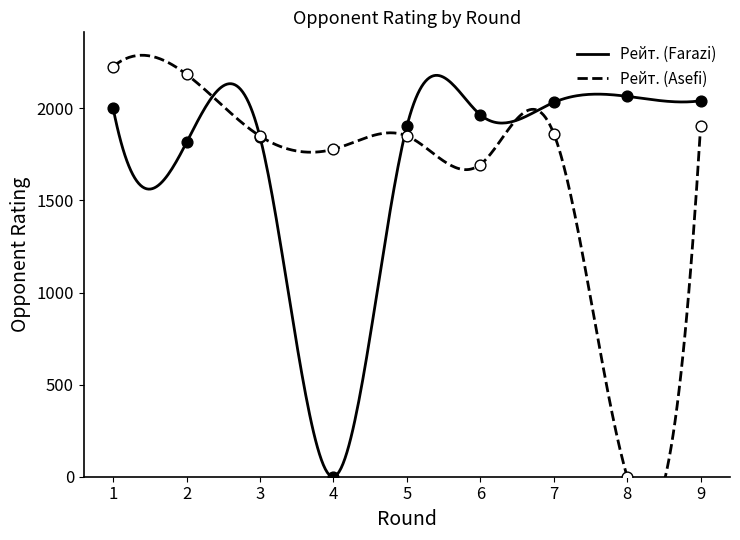

Is the value of Рейт. (Asefi) at 4 greater than the value of Рейт. (Farazi) at 3?

No